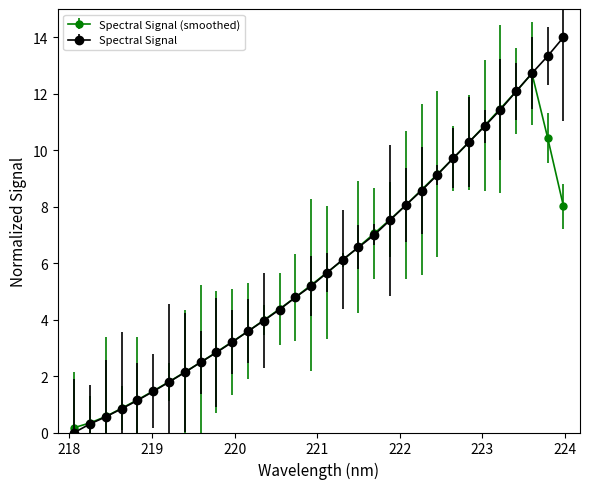

Which series has the widest spread of values?

Spectral Signal